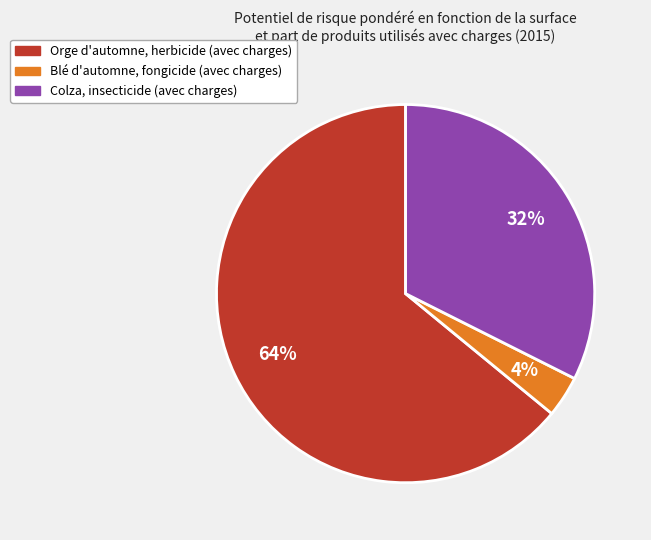

To the nearest percent, what is the difference between the Colza, insecticide (avec charges) and Orge d'automne, herbicide (avec charges) slice percentages?

32%